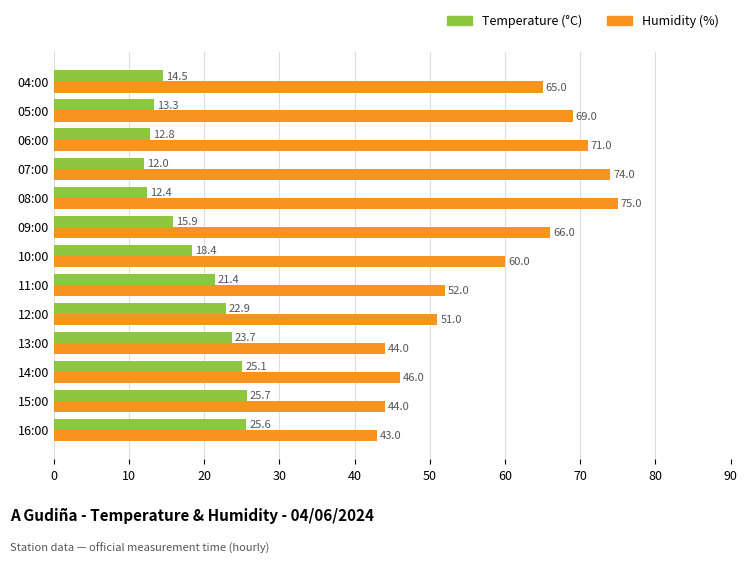

The Humidity (%) series shows 112.6 at 08:00. True or false?

False